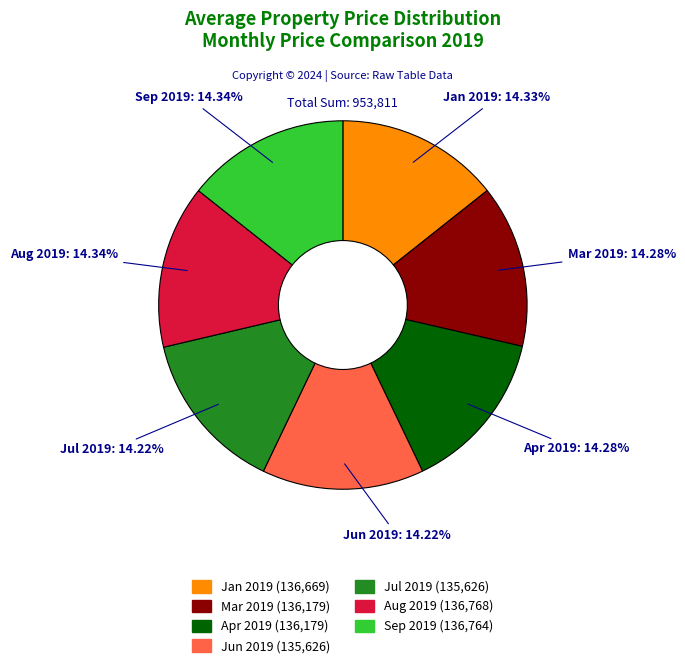

Does any single category account for the majority?

No